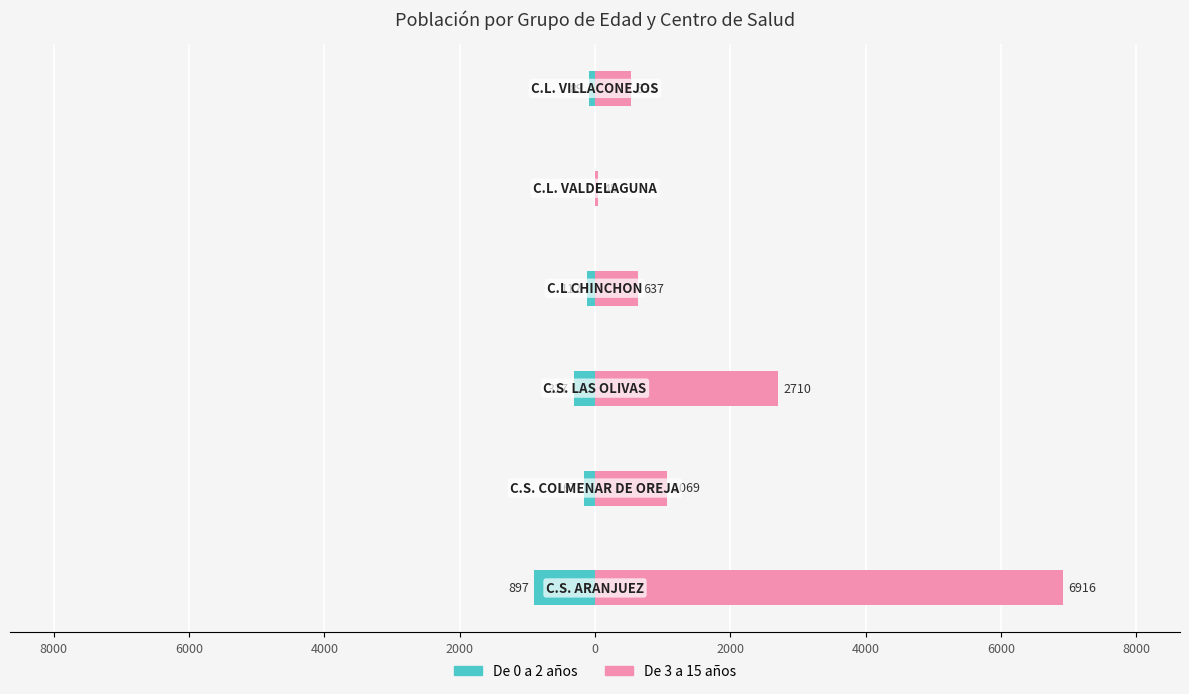

Is it true that De 3 a 15 años equals 3696 at 6000?

False